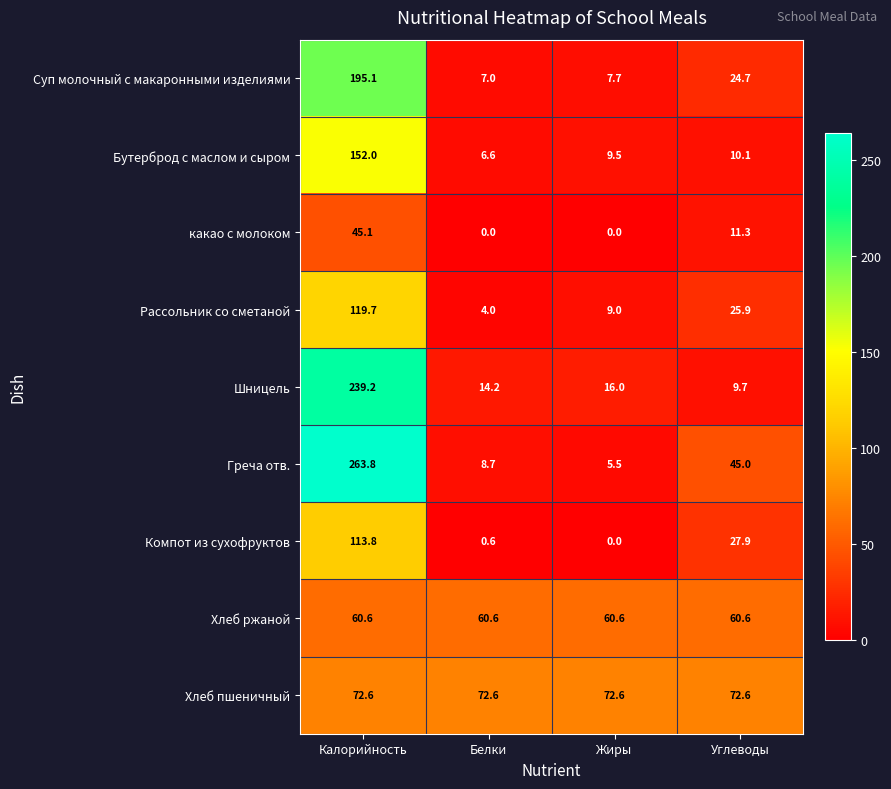

What is the maximum value shown in the chart?

263.8